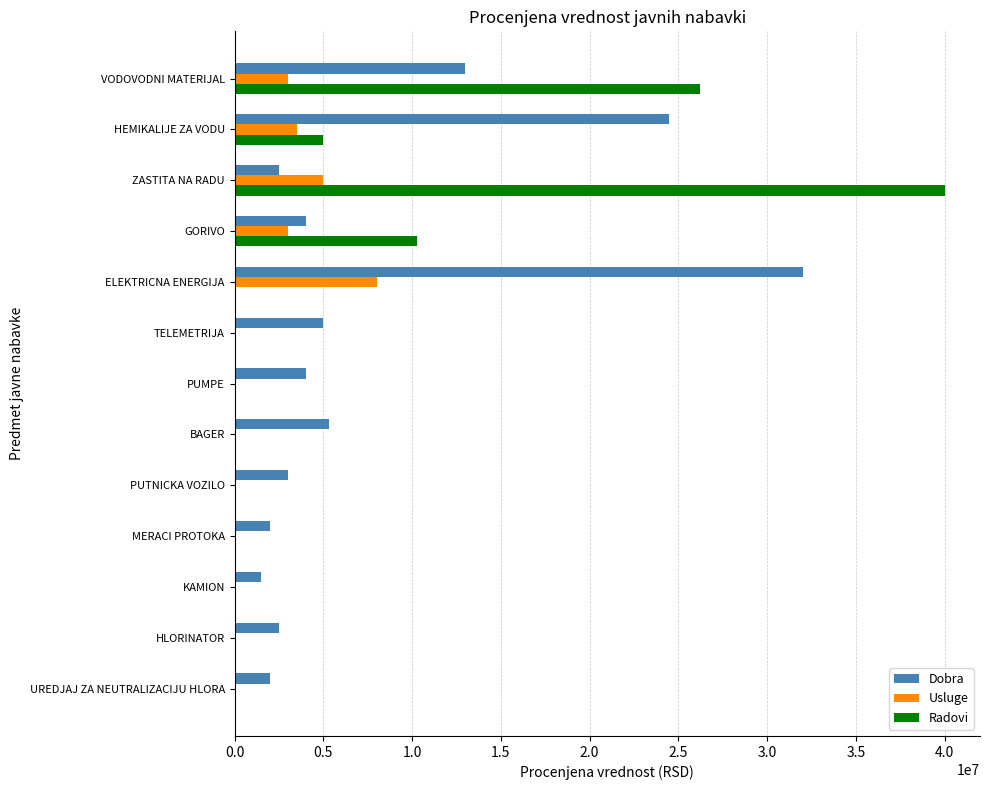

What is the sum of all Dobra values?

101300000